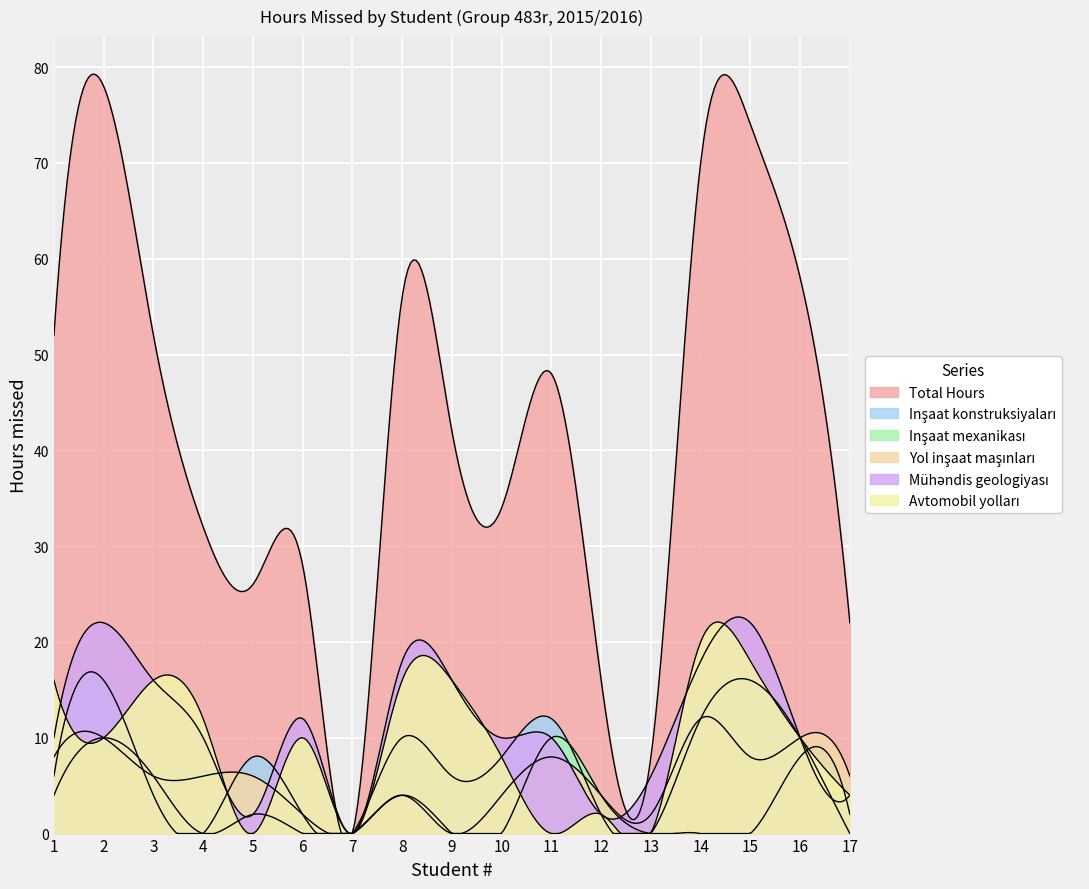

True or false: yol_inshaat and total_hours intersect in this chart.

False